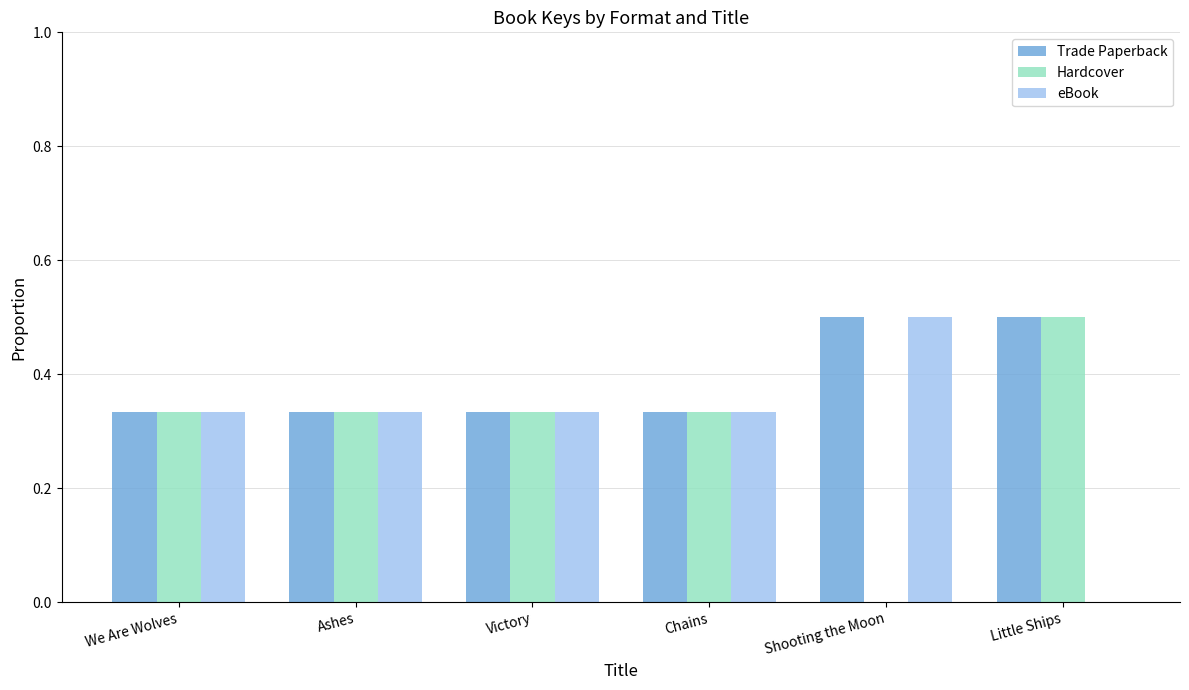

What is the sum of the Trade Paperback values at Chains and Little Ships?

0.8